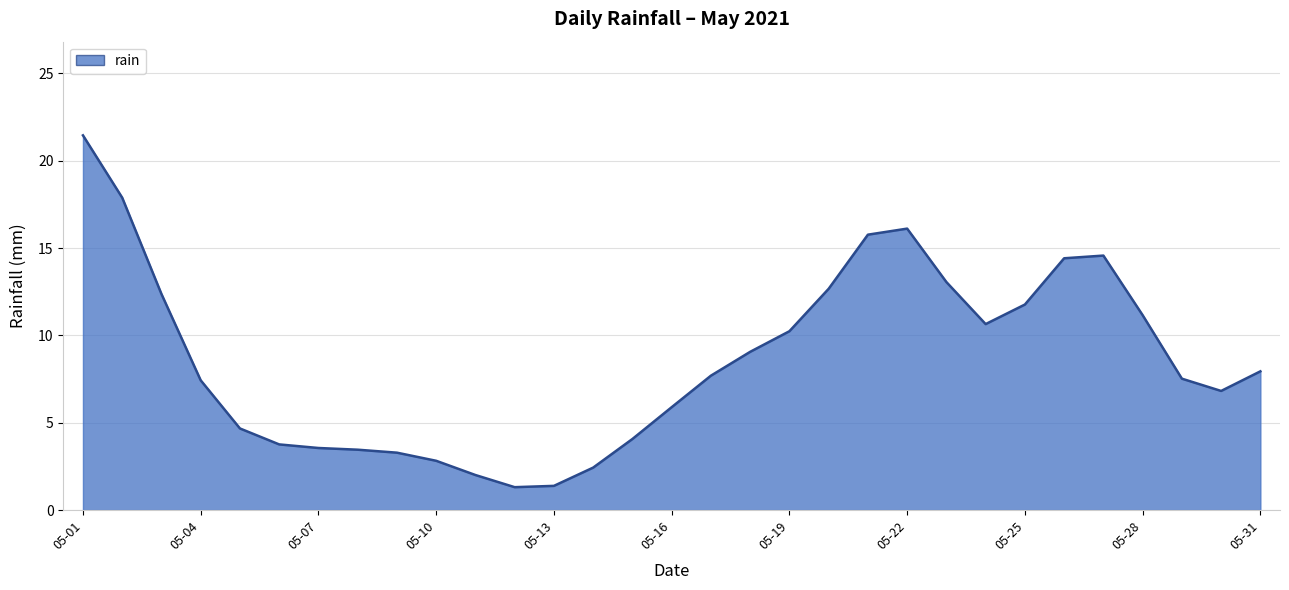

What is the greatest value displayed?

21.5